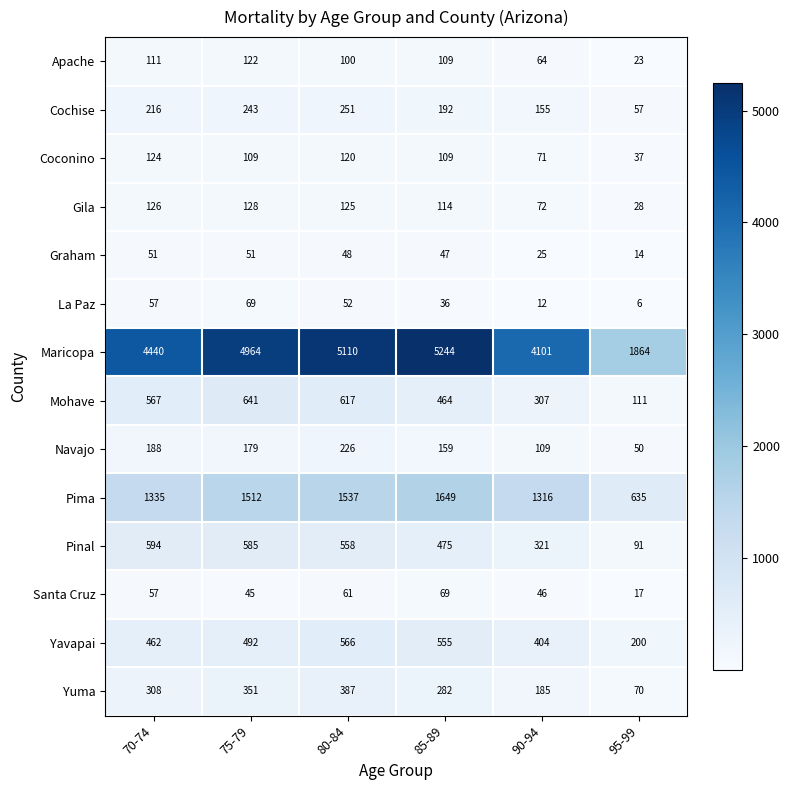

Where is Graham nearest to the value 32?

90-94